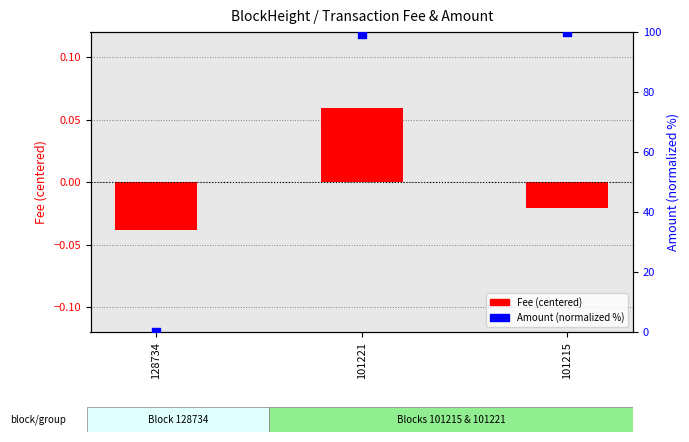

What is the total value across all series at 101215?

100.0